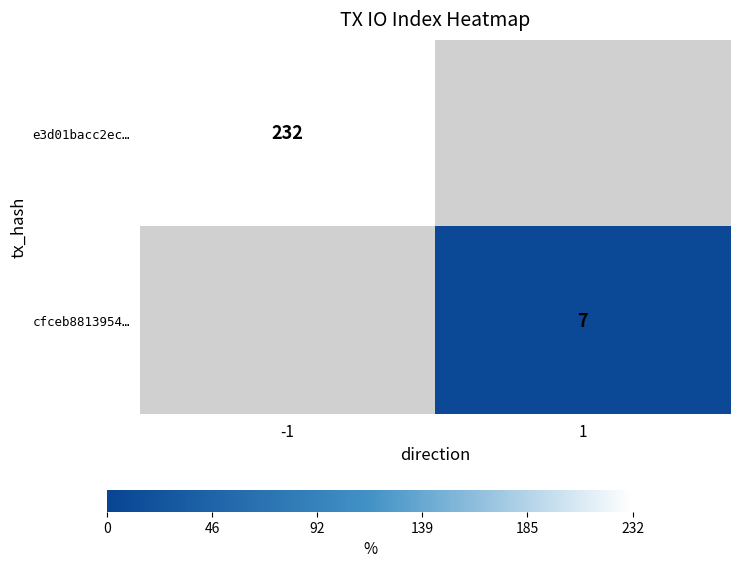

Is it true that e3d01bacc2ec… equals 123 at -1?

False